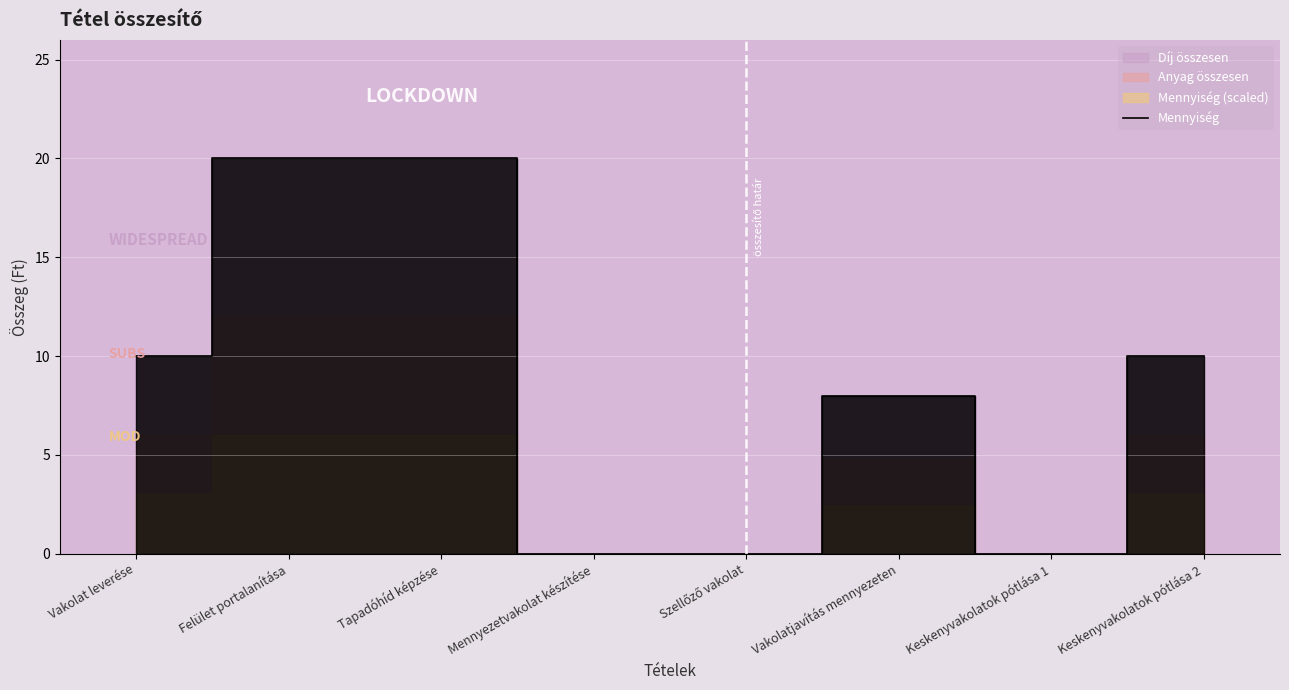

True or false: the data shows 3 at Vakolatjavítás mennyezeten.

False